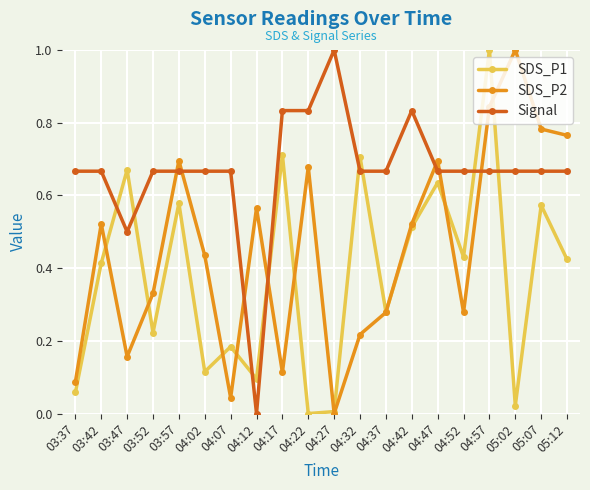

True or false: SDS_P2 has more than 0 interior local peaks.

True